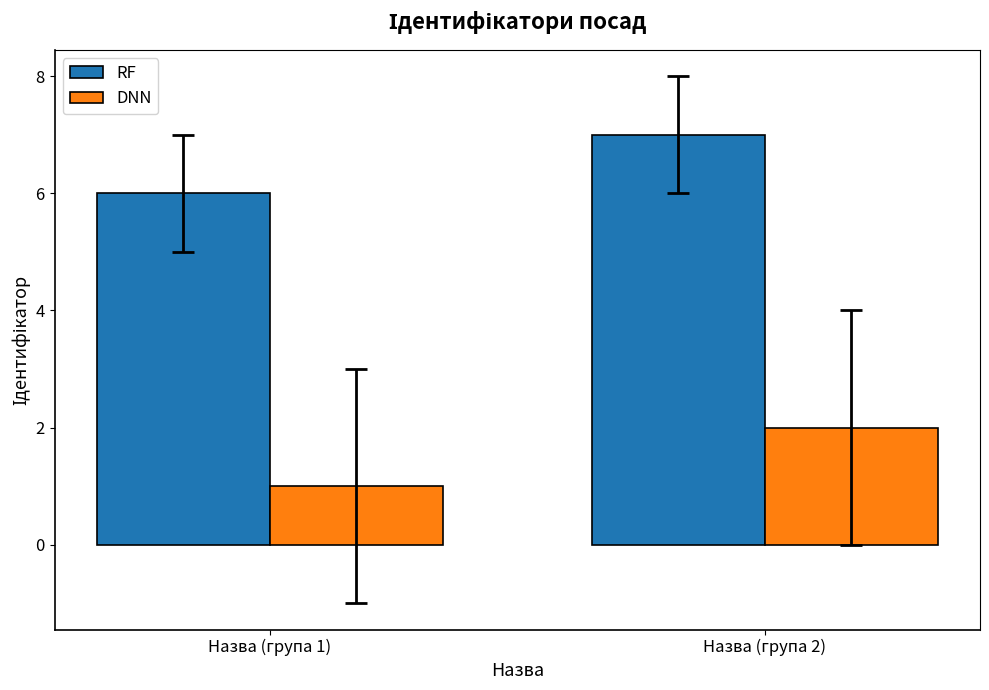

What is the average value of the DNN series?

2